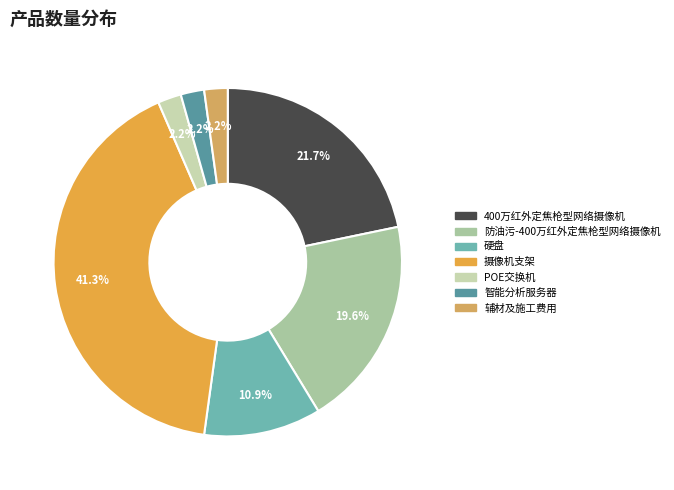

What is the smallest slice in the pie chart?

POE交换机